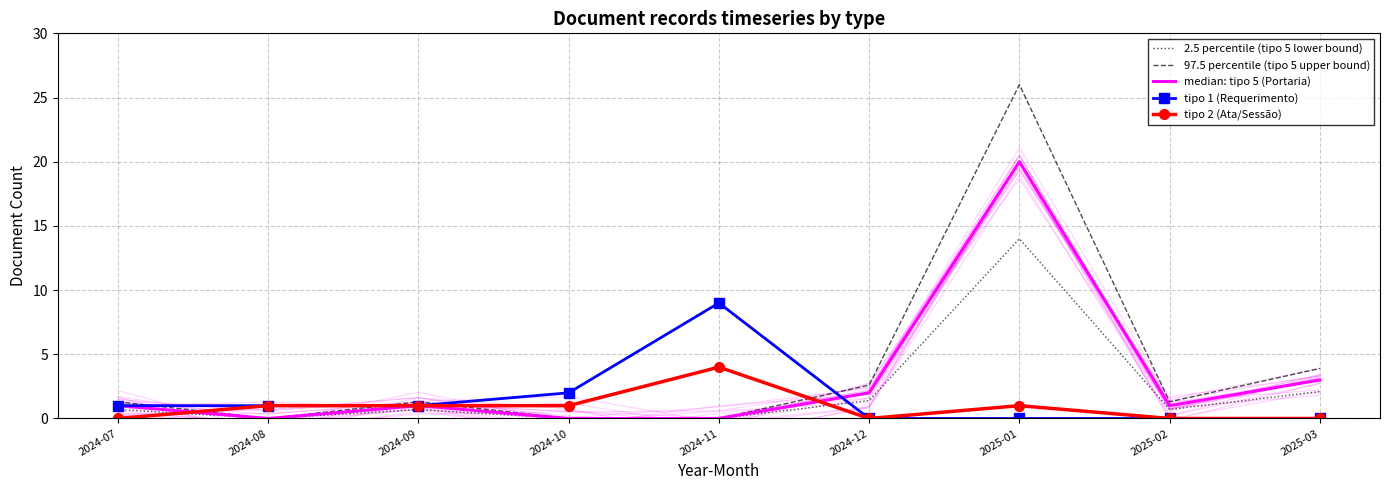

Is it true that tipo 2 (Ata/Sessão) equals 0.4 at 2024-10?

False